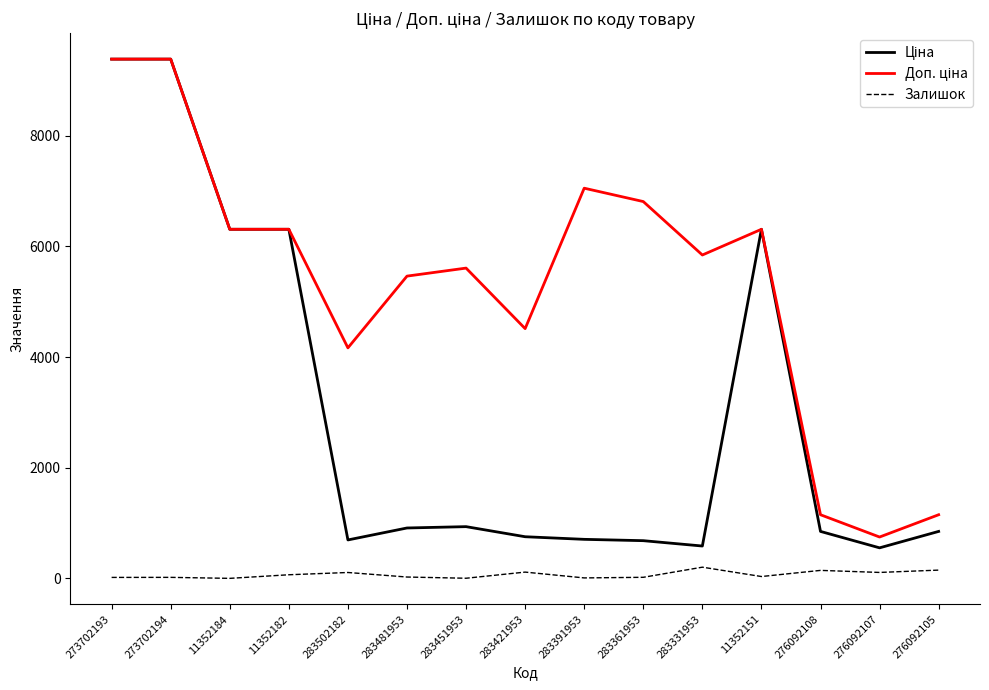

What is the difference between the highest and lowest values at 283502182?

4059.6